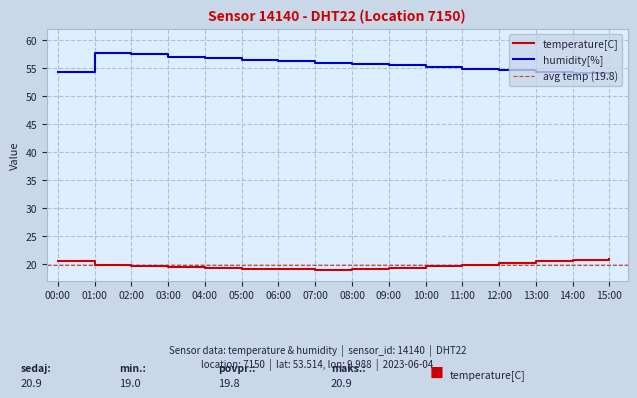

Reading right to left, transcribe all the data shown in this chart.

temperature: 20.9	20.7	20.5	20.2	19.9	19.6	19.3	19.1	19.0	19.1	19.2	19.3	19.5	19.7	19.9	20.5
humidity: 53.9	54.1	54.3	54.6	54.9	55.2	55.5	55.8	56.0	56.2	56.5	56.8	57.0	57.5	57.8	54.4